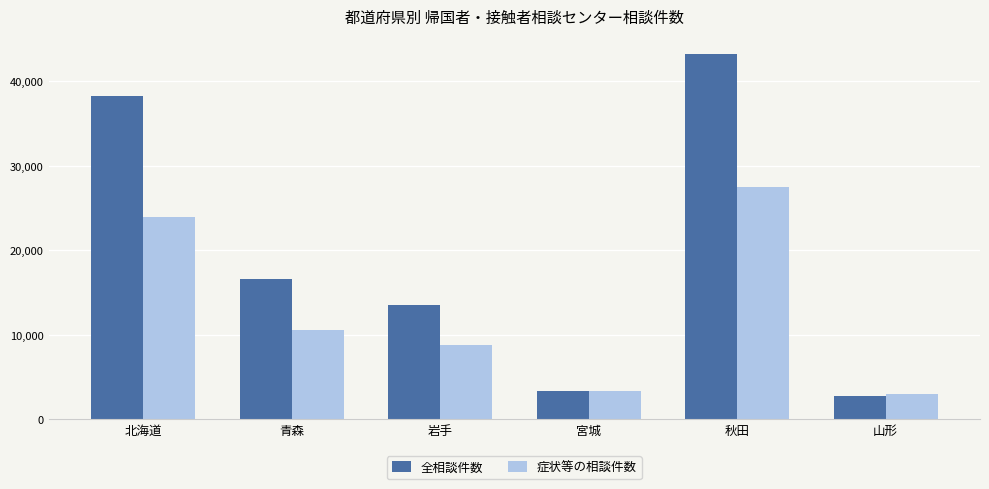

At 秋田, list the series in order from largest to smallest.

全相談件数, 症状等の相談件数